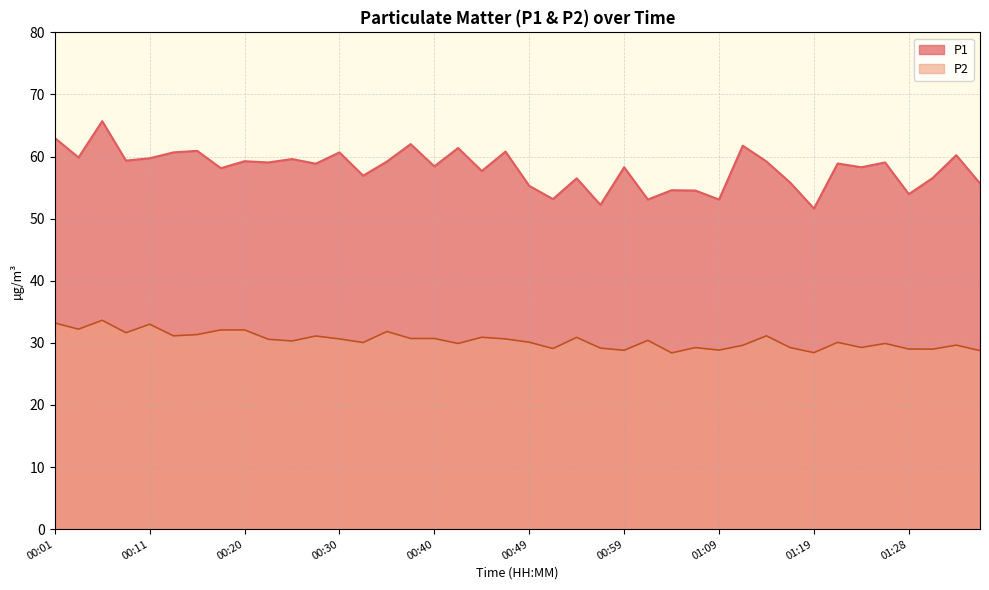

How many data points in P2 line are above 30?

24